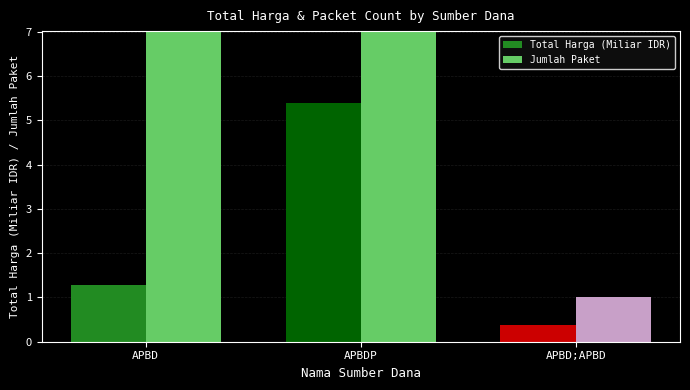

Where is Total Harga (Miliar IDR) nearest to the value 2?

APBD